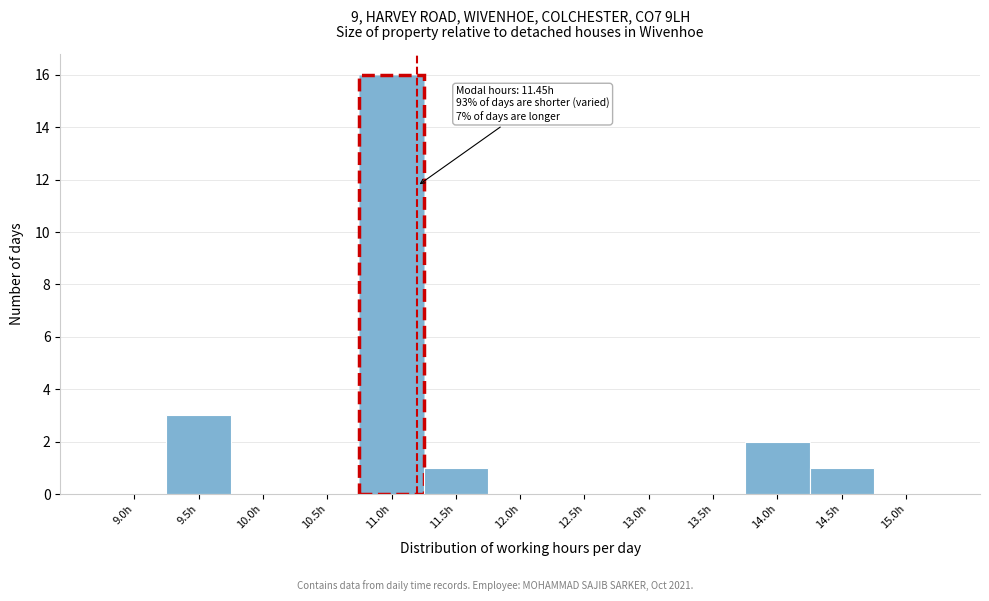

Reading left to right, extract all data points from this chart.

9.0h=0	9.5h=3	10.0h=0	10.5h=0	11.0h=16	11.5h=1	12.0h=0	12.5h=0	13.0h=0	13.5h=0	14.0h=2	14.5h=1	15.0h=0